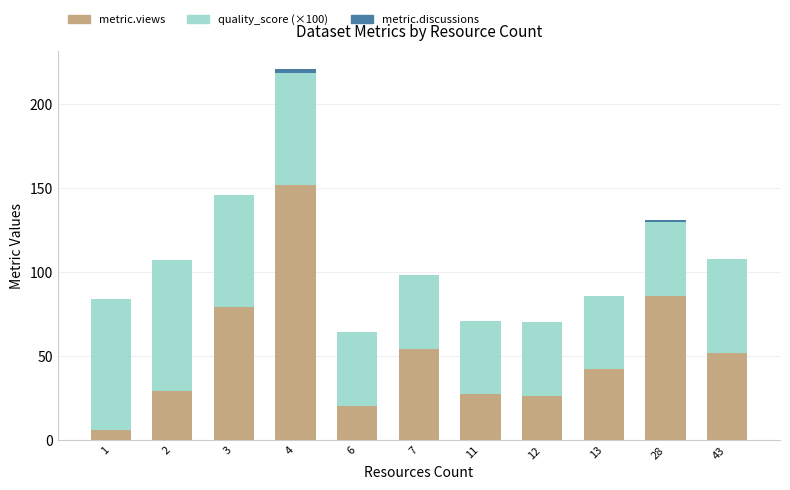

What is the sum of all metric.views values?

573